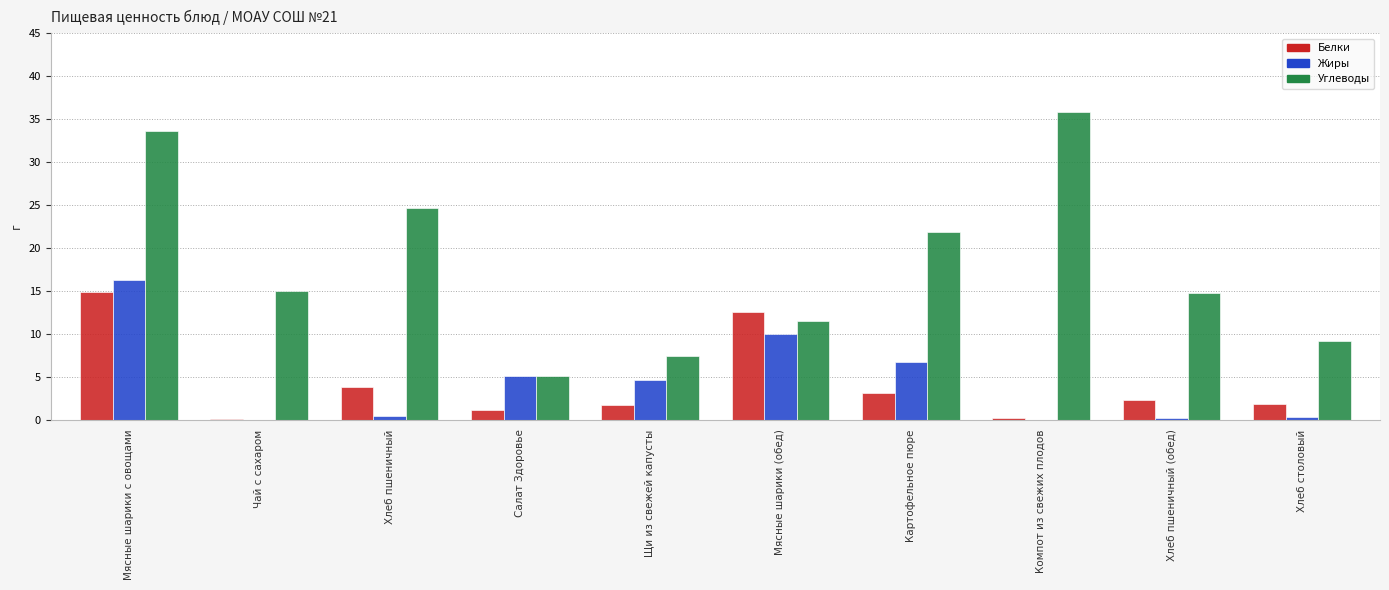

Between Мясные шарики с овощами and Мясные шарики (обед), which series saw the biggest shift?

Углеводы